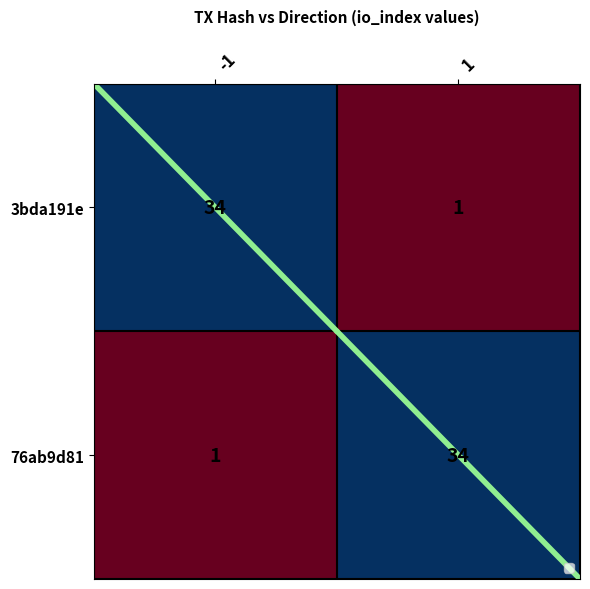

Rank the series at -1 from highest to lowest value.

3bda191e, 76ab9d81